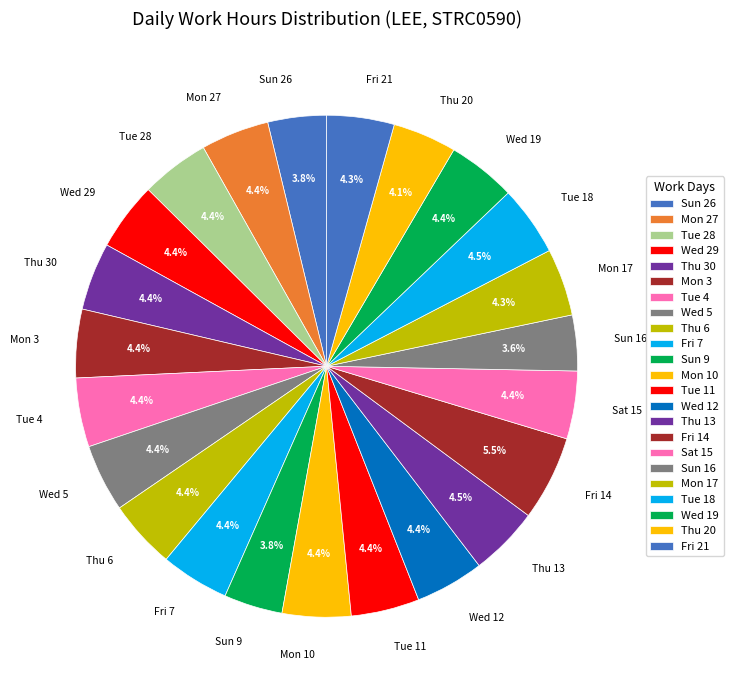

Do Mon 17 and Sun 16 together represent more than half of the pie?

No